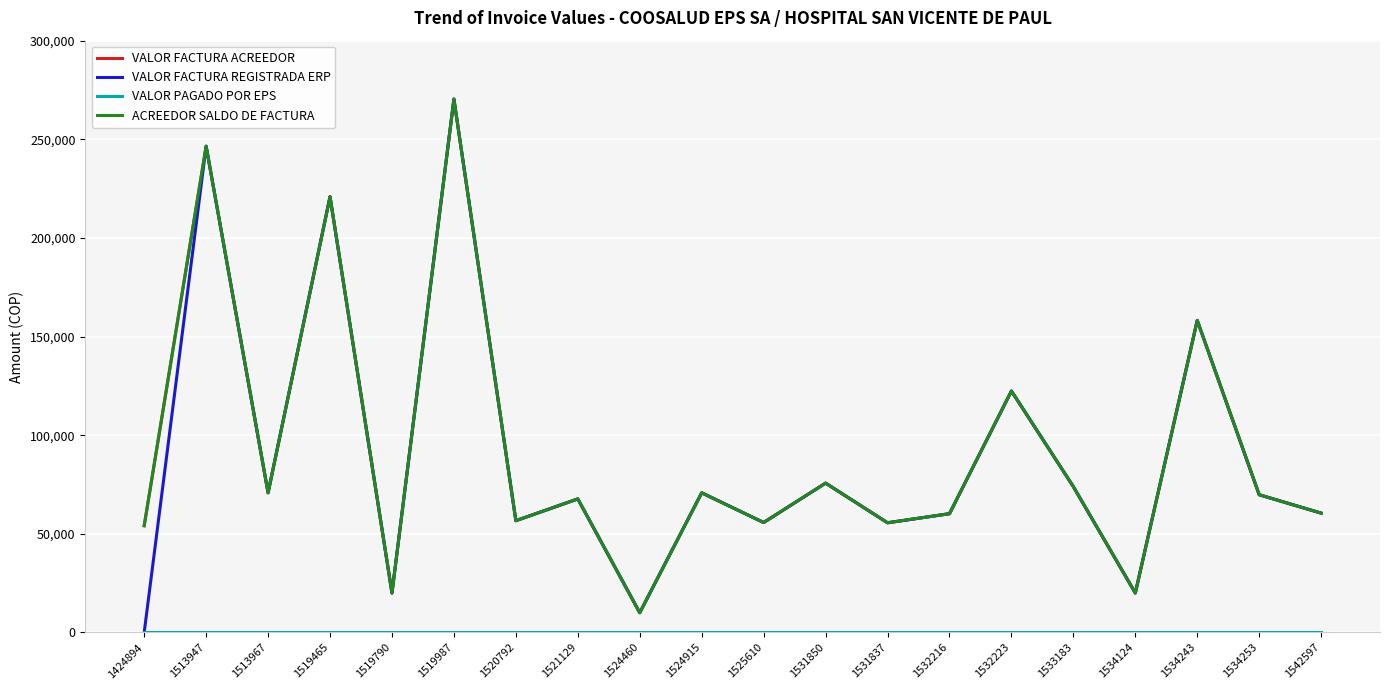

Which category has the highest value across all series?

1519987